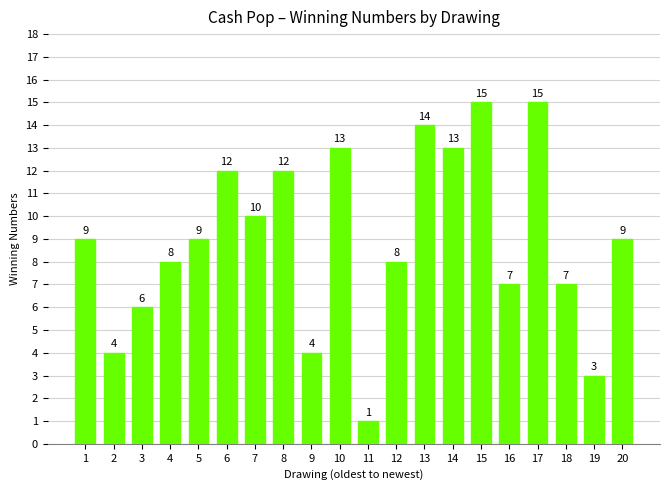

At which category does the chart reach its minimum across all series?

11